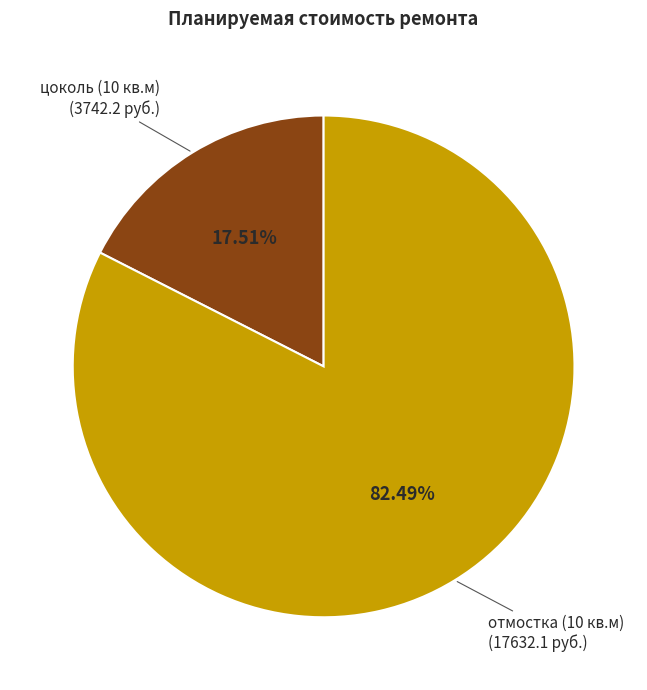

Is there any slice that represents more than half of the pie?

Yes